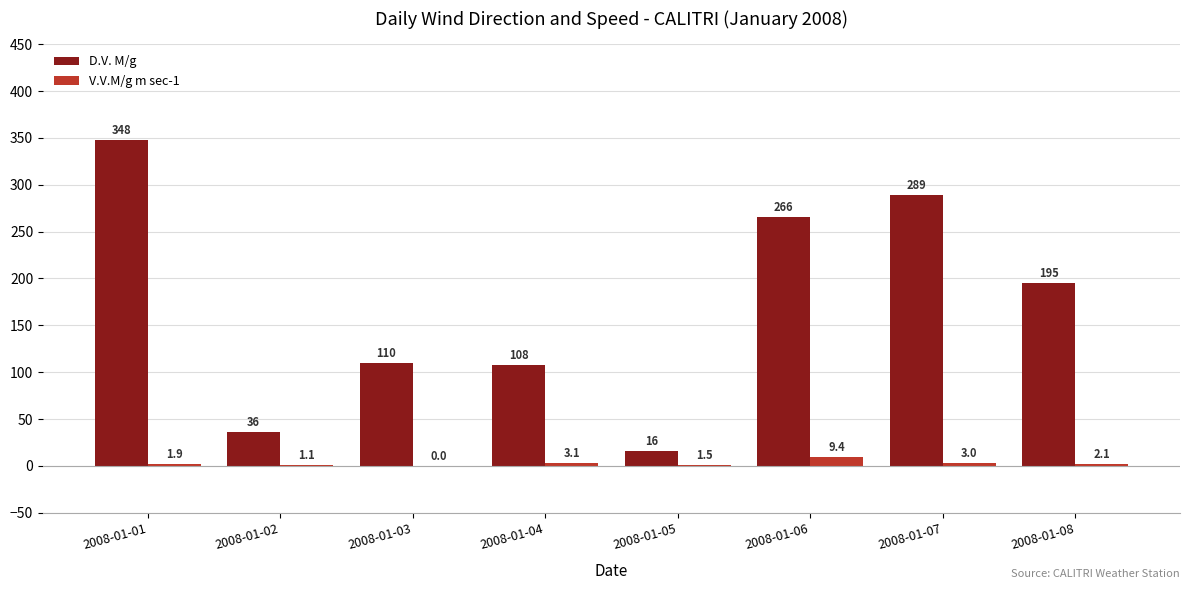

The D.V. M/g series shows 16.0 at 2008-01-05. True or false?

True